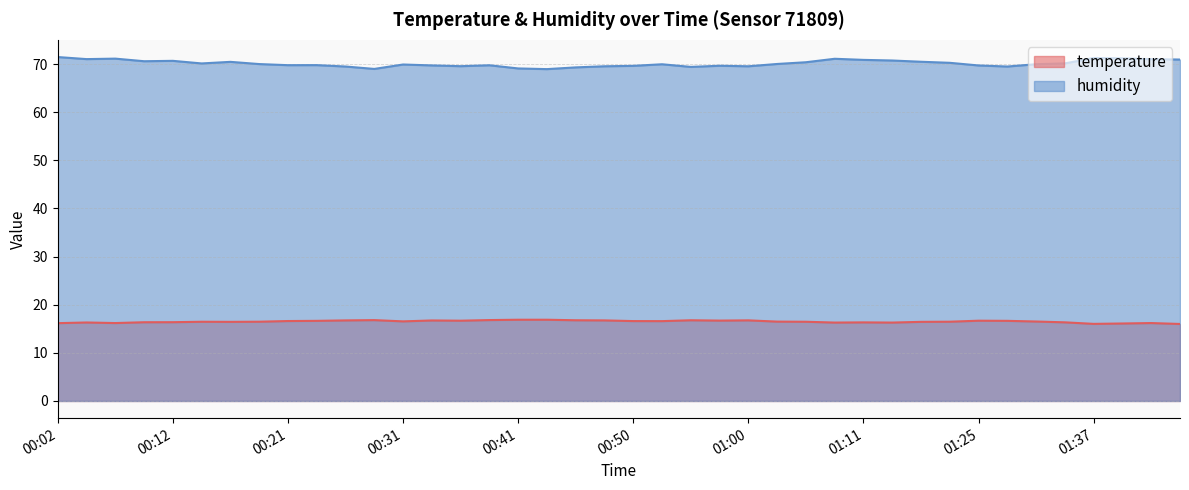

What is the value of the humidity point at the 21st from the left?

69.6